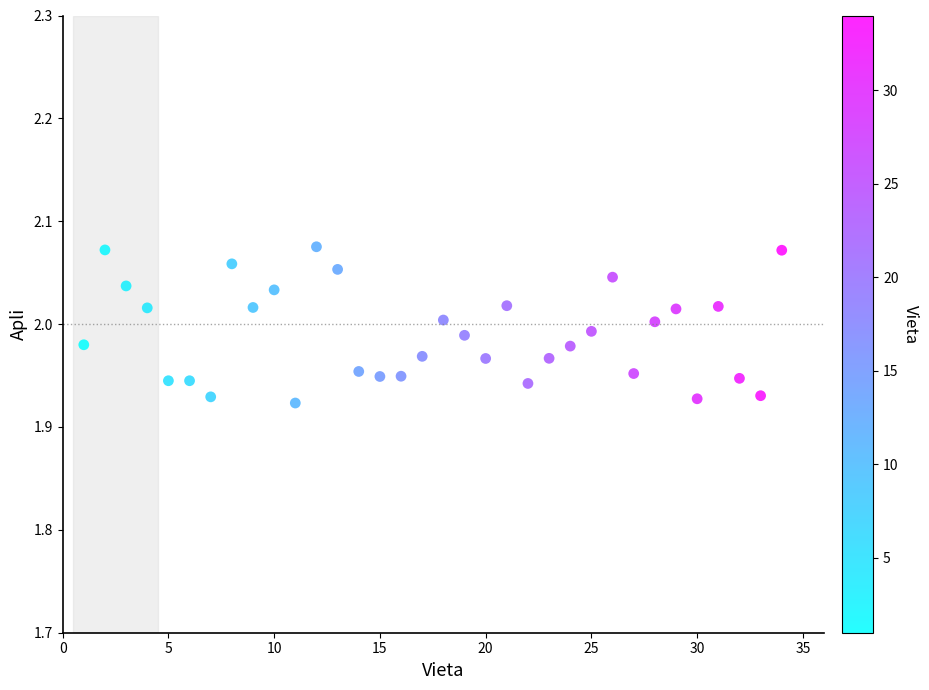

What is the range of X values (max minus min)?

33.0